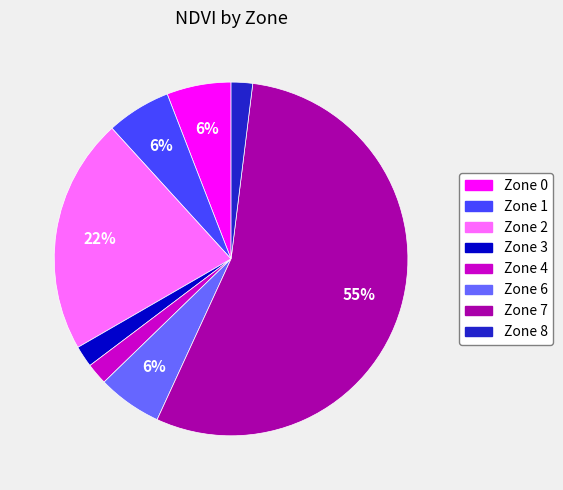

Is Zone 6 the majority of the pie?

No